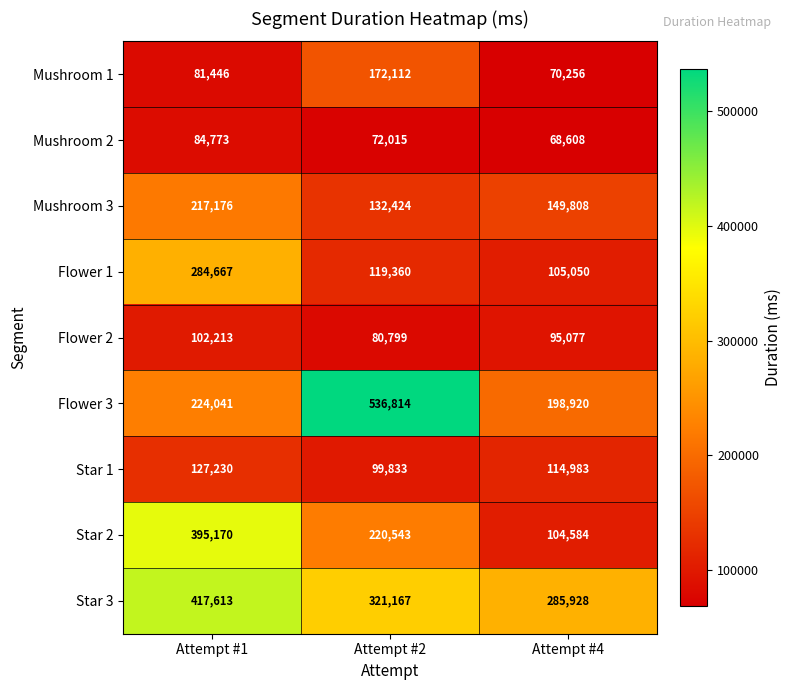

Which series has the largest range (max minus min)?

Flower 3